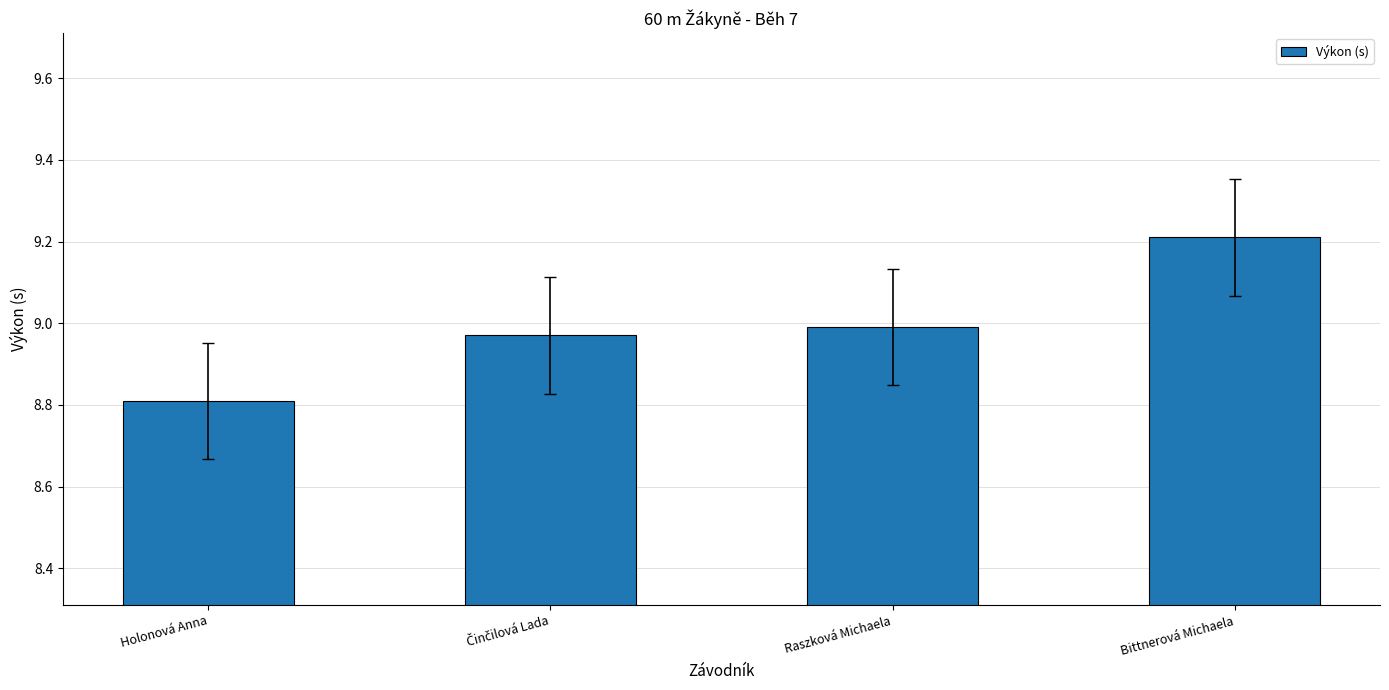

Where is the data nearest to the value 9?

Raszková Michaela